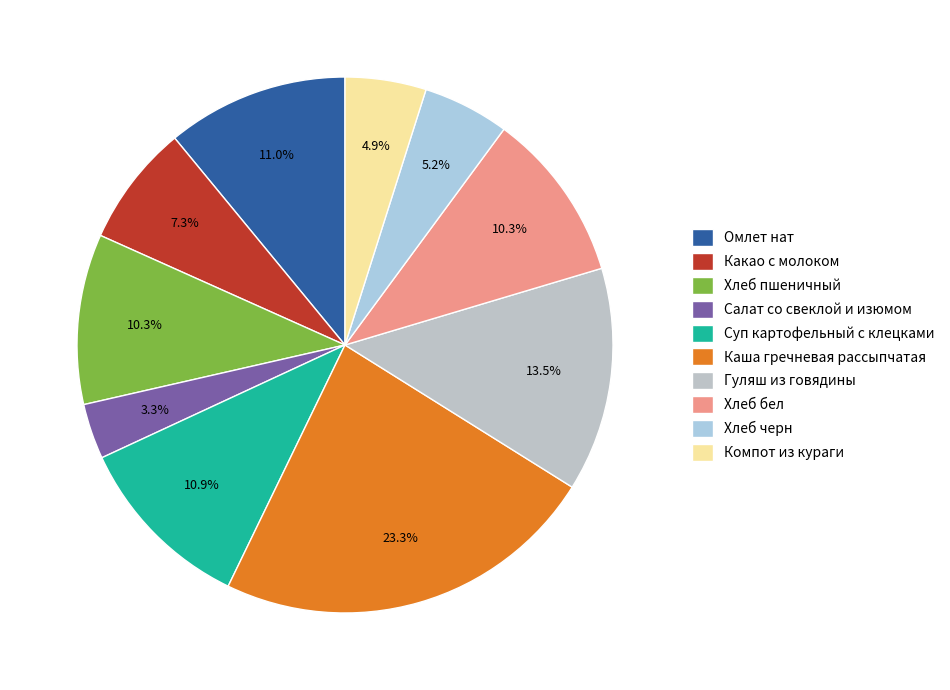

How many segments does this pie chart have?

10